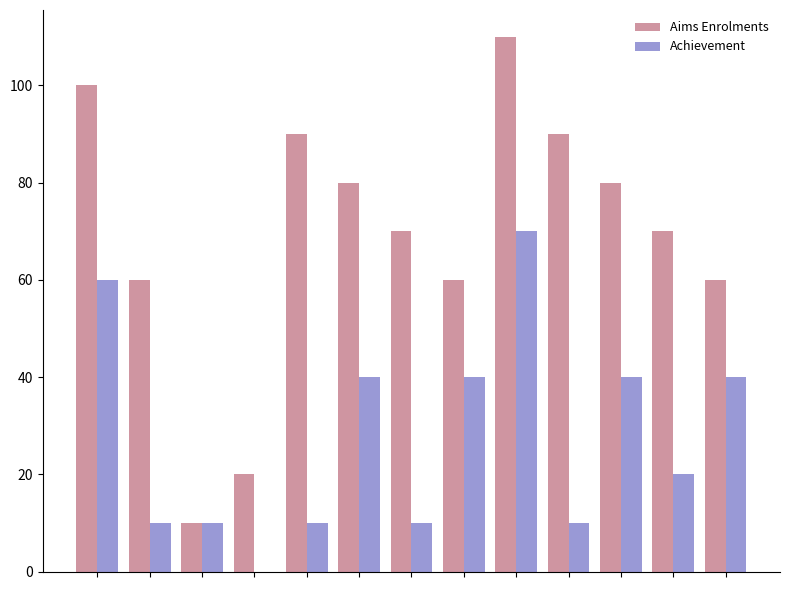

Are the bars horizontal?

No